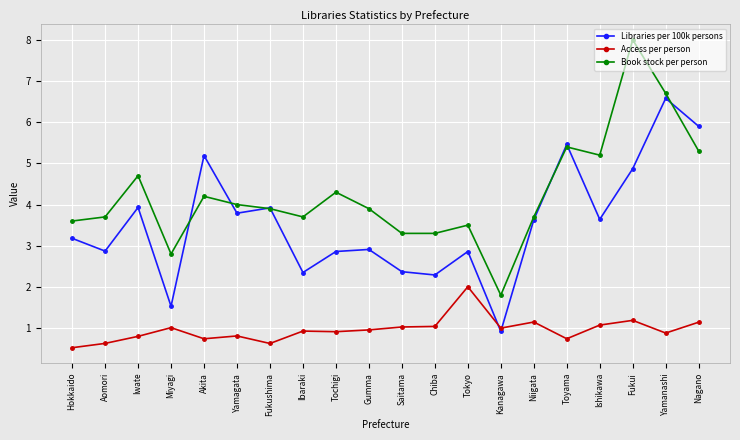

What is the spread (max minus min) of values at Kanagawa?

0.9